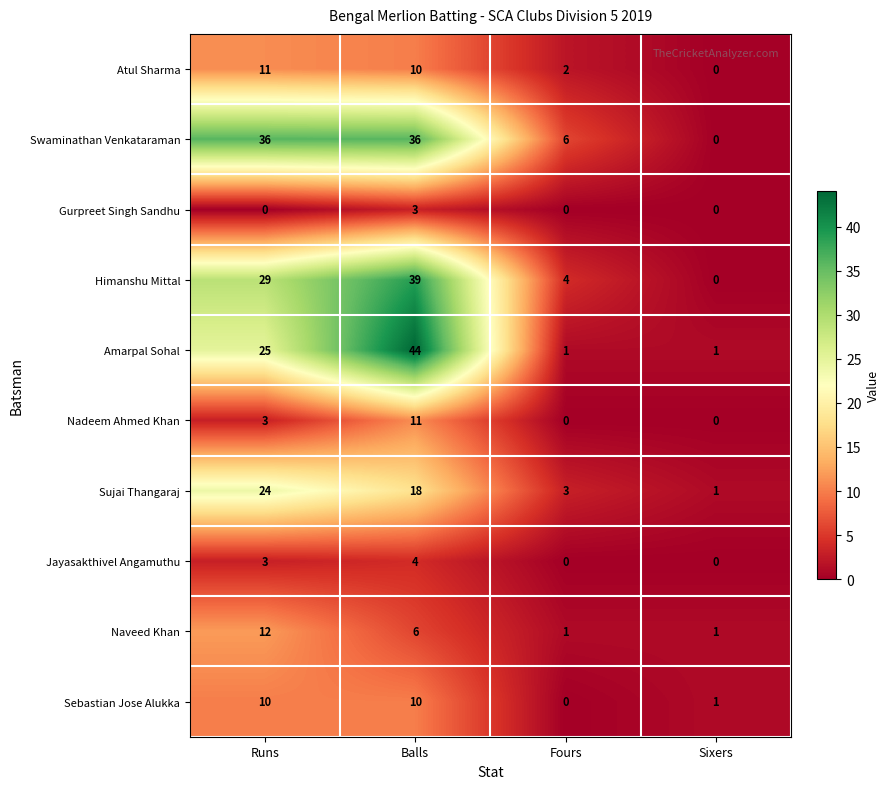

How many data points does each series have?

4